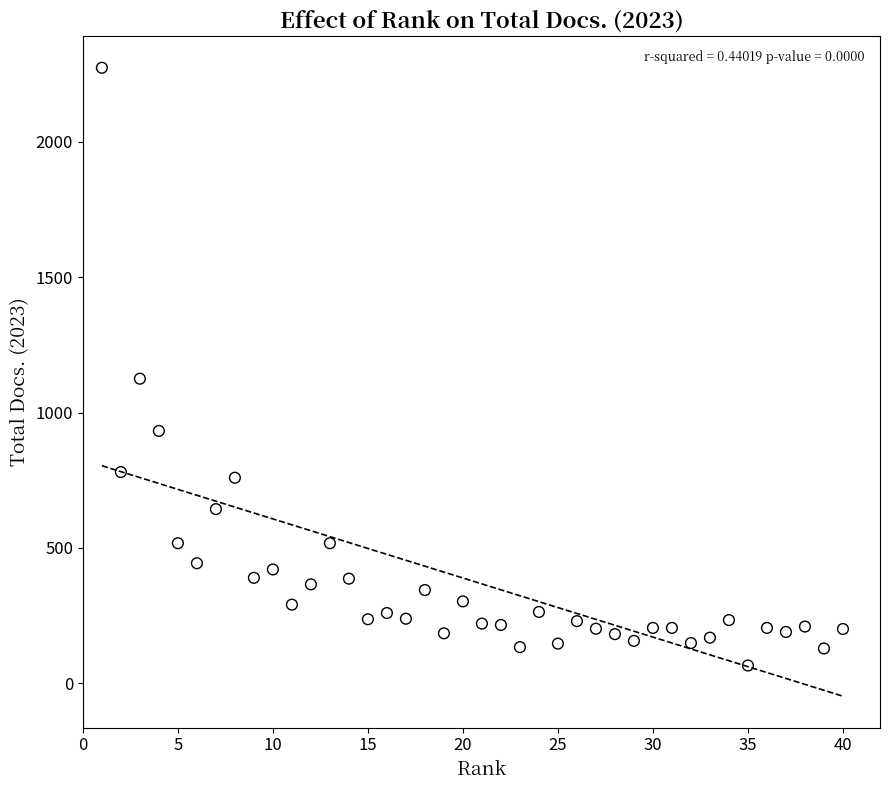

What Y value in the scatter plot is closest to 1169?

1125